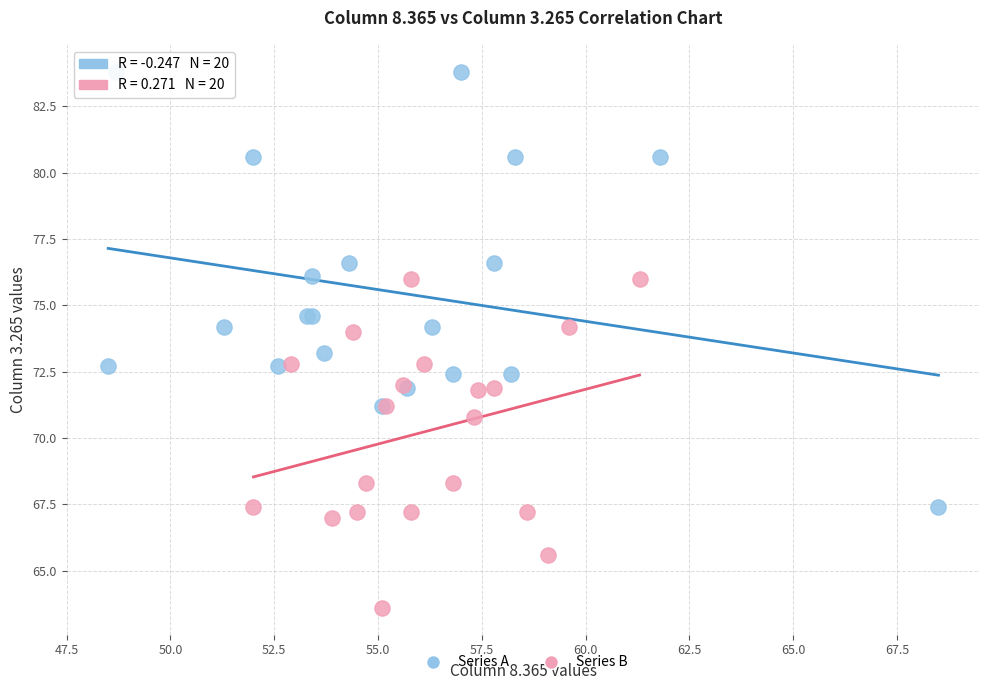

Which series contains the lowest Y value?

Series B